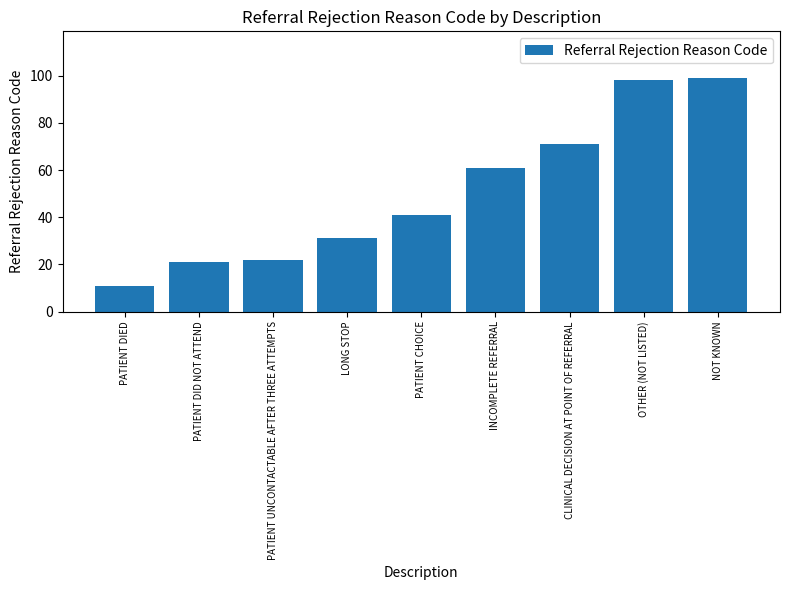

What is the maximum value shown in the chart?

99